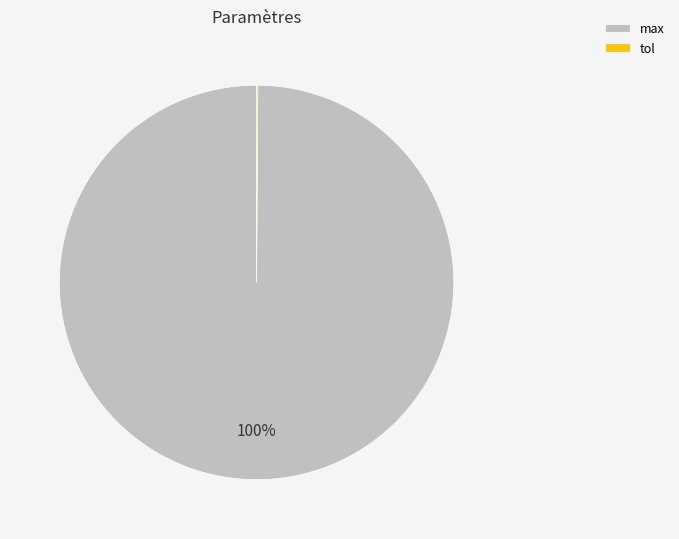

The max slice represents 87% of the pie. True or false?

False